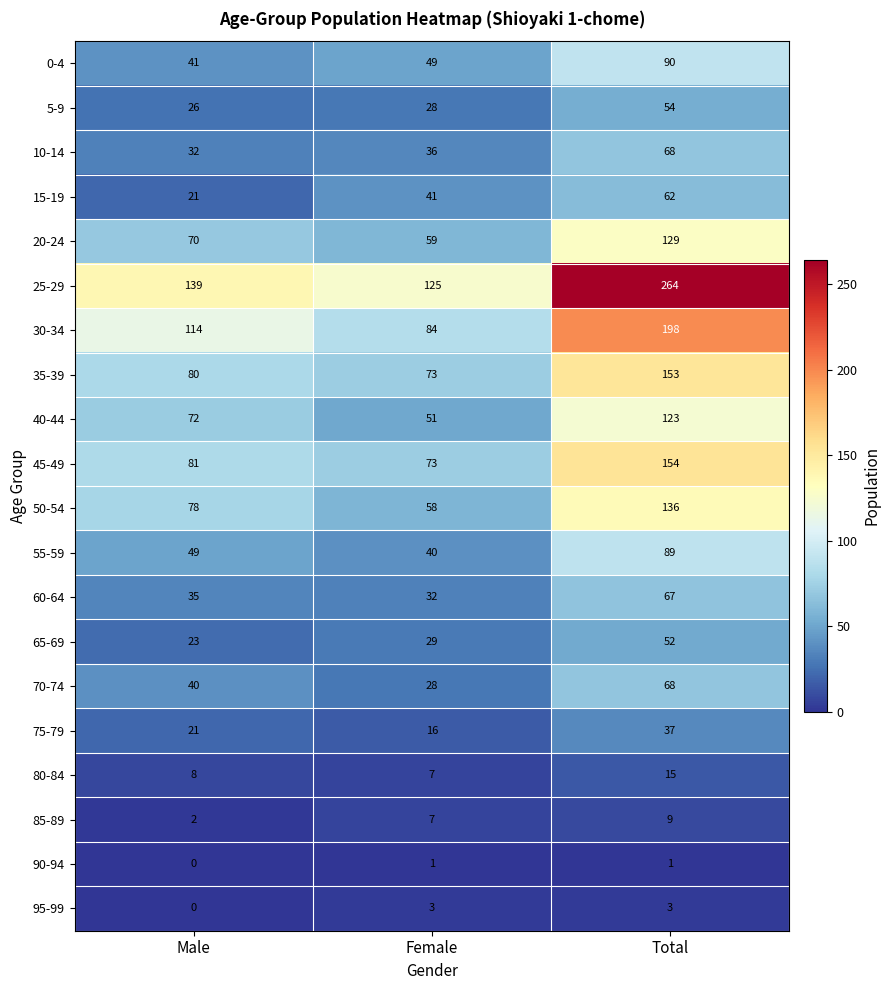

What is the difference between the maximum and minimum values in the 30-34 series?

114